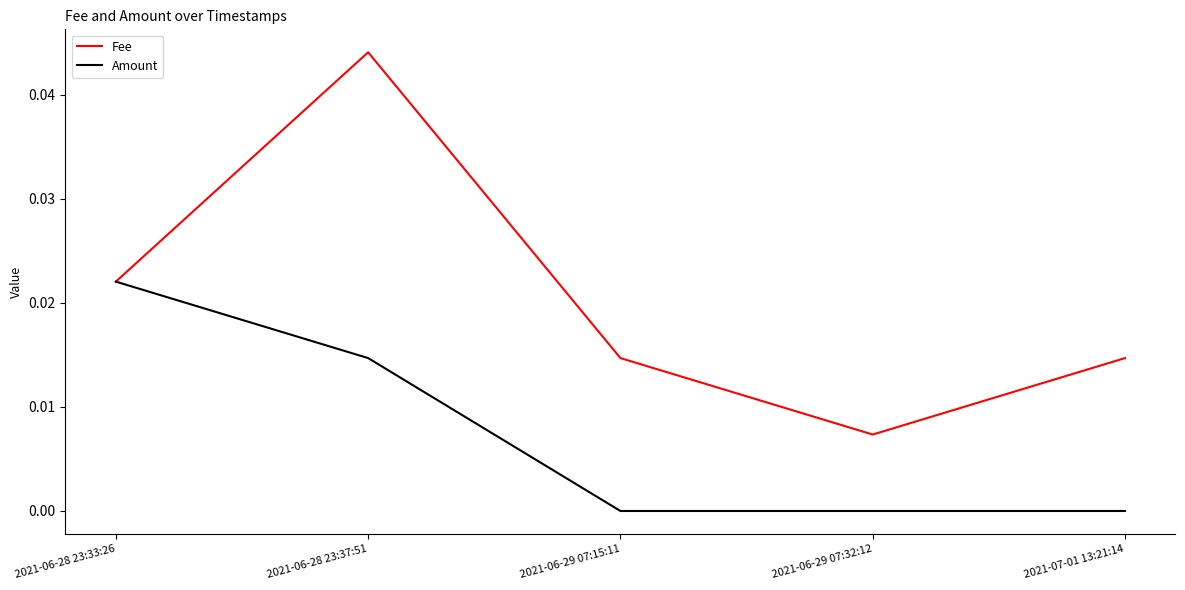

Which series has the largest range (max minus min)?

Fee